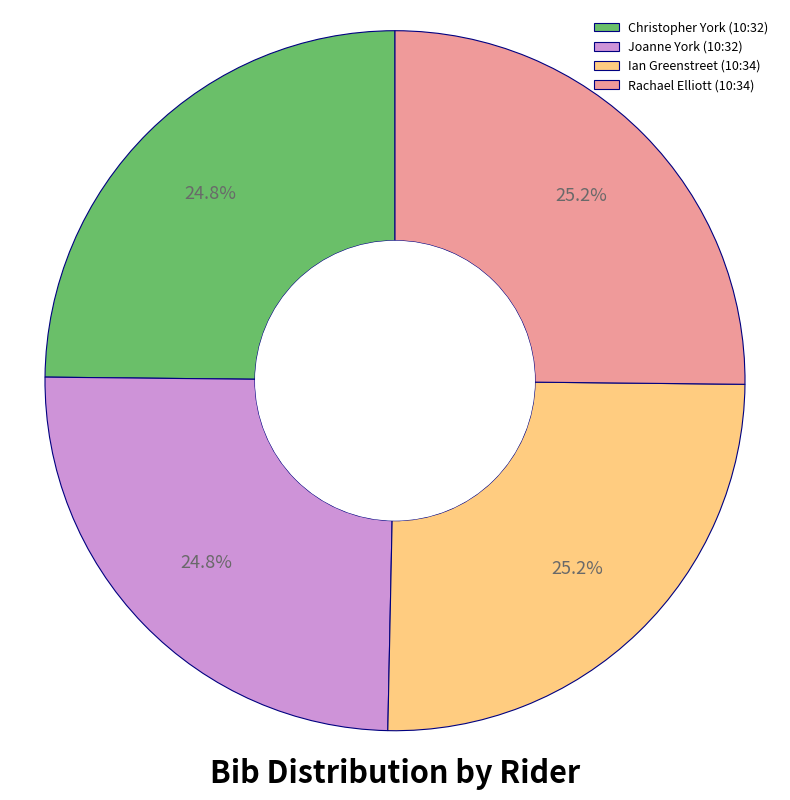

True or false: Rachael Elliott (10:34) accounts for 25% of the total.

True